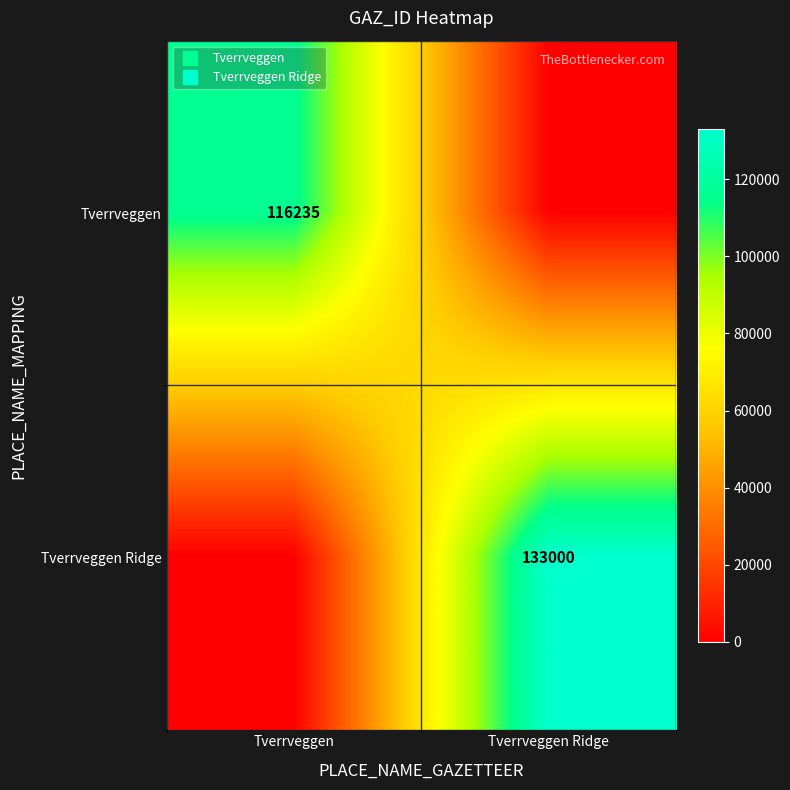

What is the highest value of the Tverrveggen Ridge series?

133000